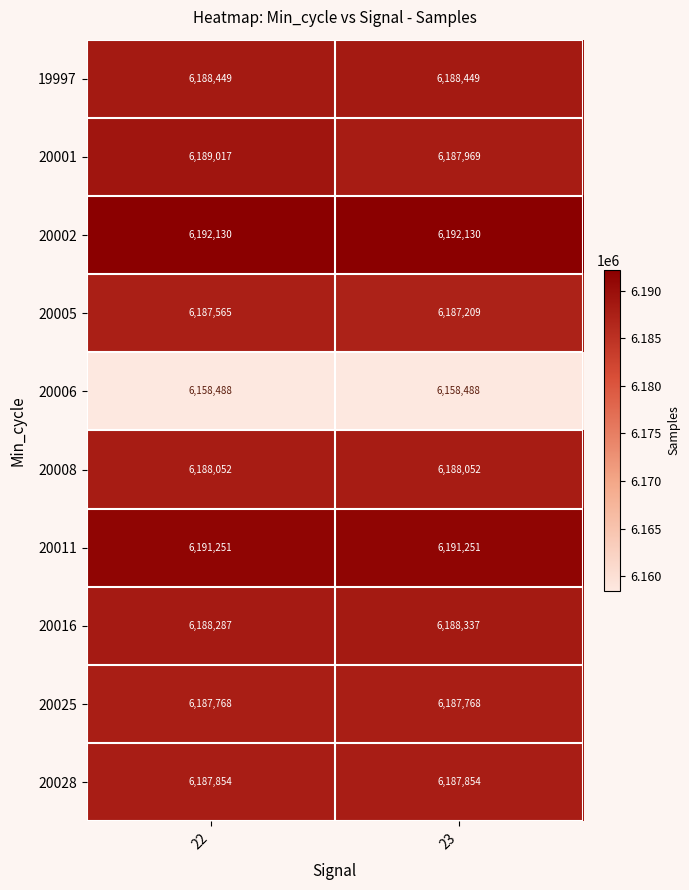

At 22, list the series in order from smallest to largest.

20006, 20005, 20025, 20028, 20008, 20016, 19997, 20001, 20011, 20002